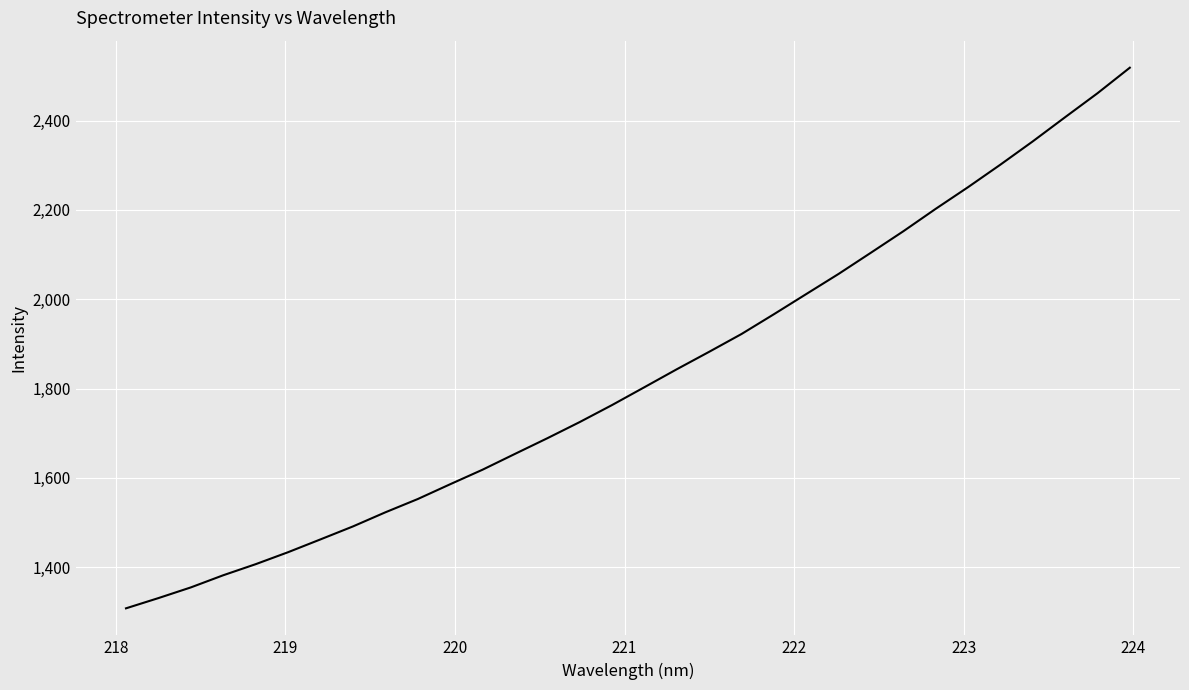

What is the difference between the maximum and minimum values?

1210.4